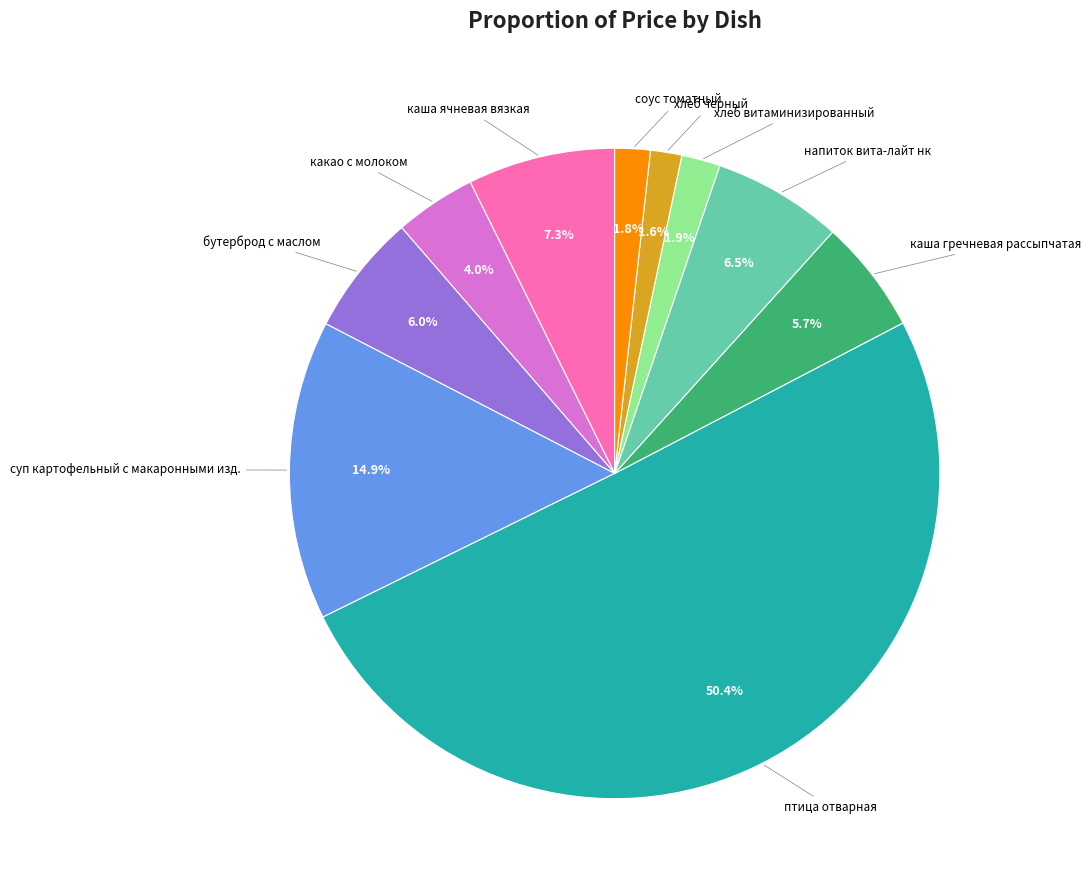

How many segments does this pie chart have?

10